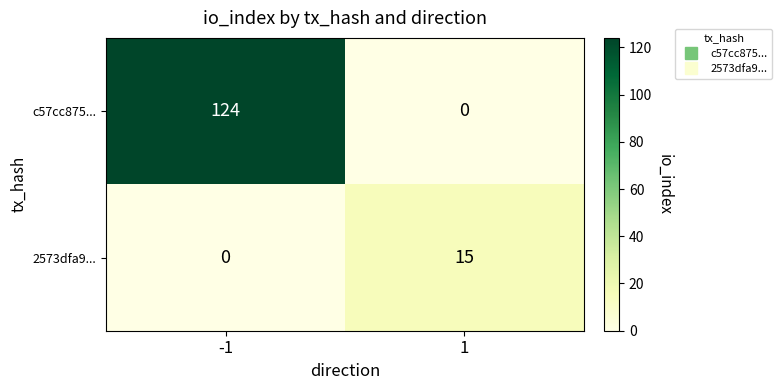

List the series in order of their peak value, lowest first.

2573dfa9..., c57cc875...